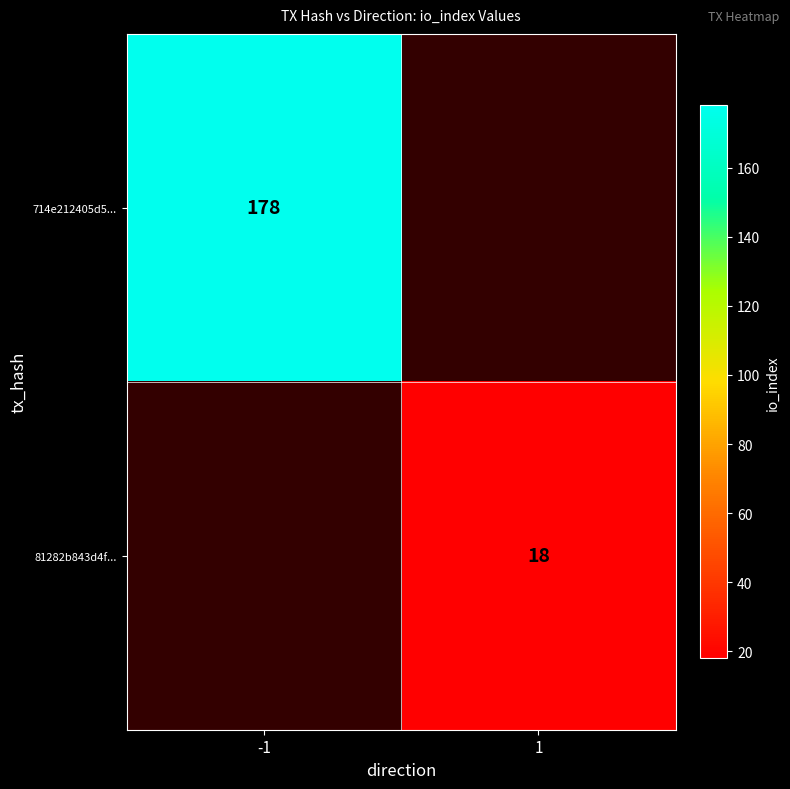

Which label corresponds to the largest value in the chart?

-1